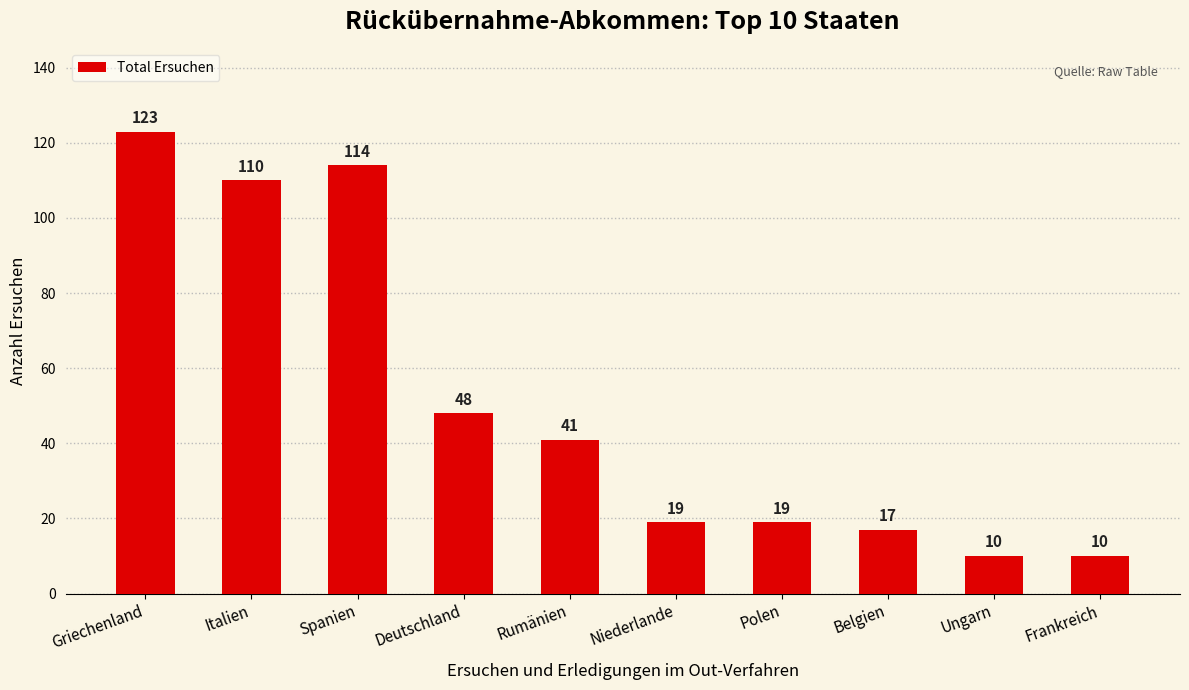

The value at Italien is 66. True or false?

False